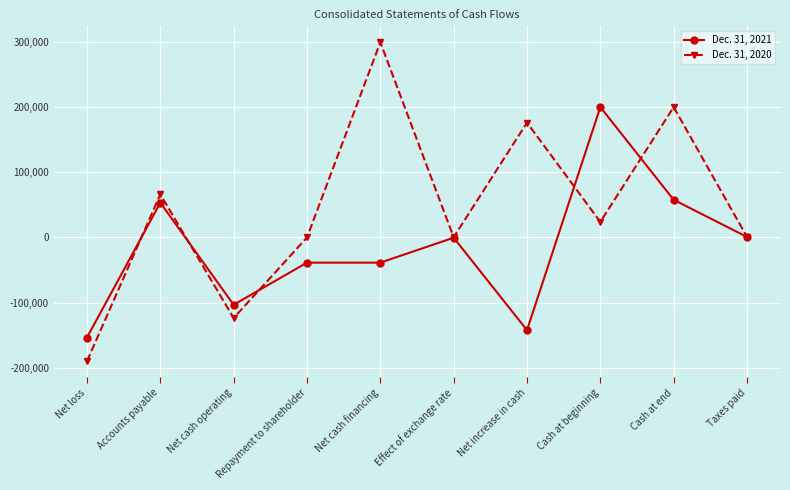

True or false: Dec. 31, 2021 and Dec. 31, 2020 cross at least once.

True